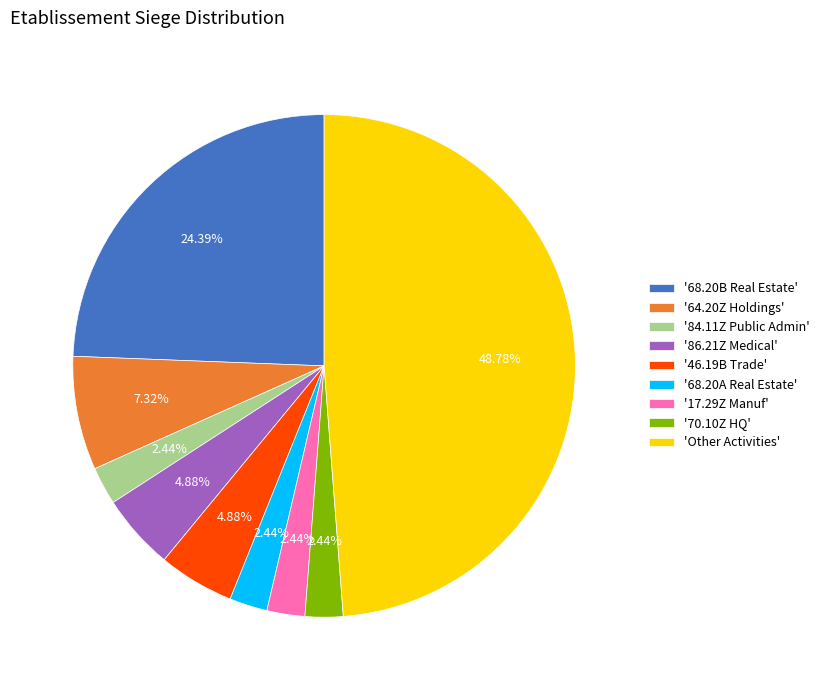

What is the ratio of the value at '17.29Z Manuf' to the value at '68.20A Real Estate'?

1.0